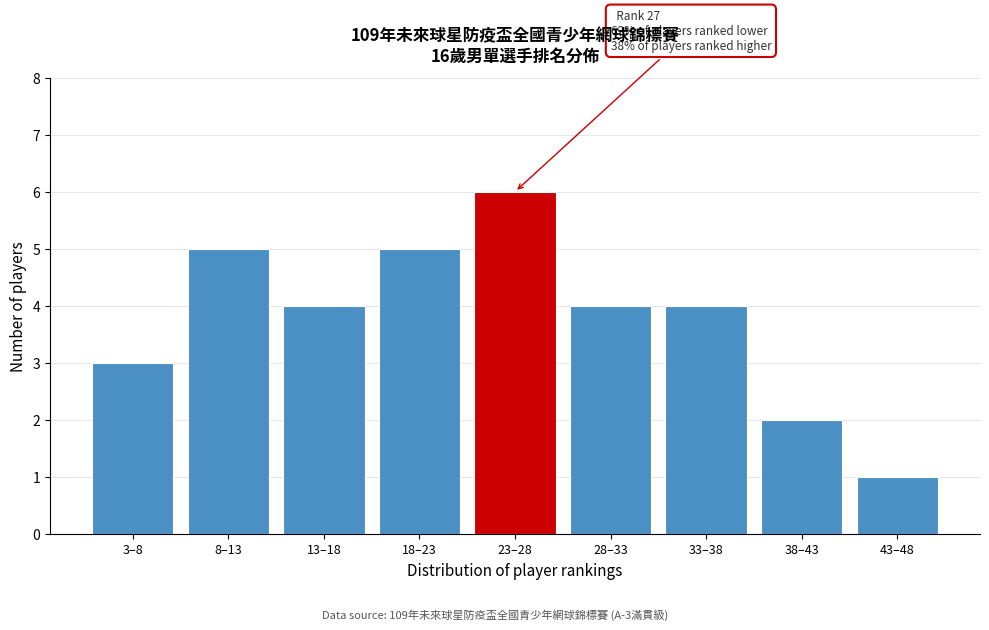

Reading right to left, transcribe all the data shown in this chart.

43–48=1	38–43=2	33–38=4	28–33=4	23–28=6	18–23=5	13–18=4	8–13=5	3–8=3